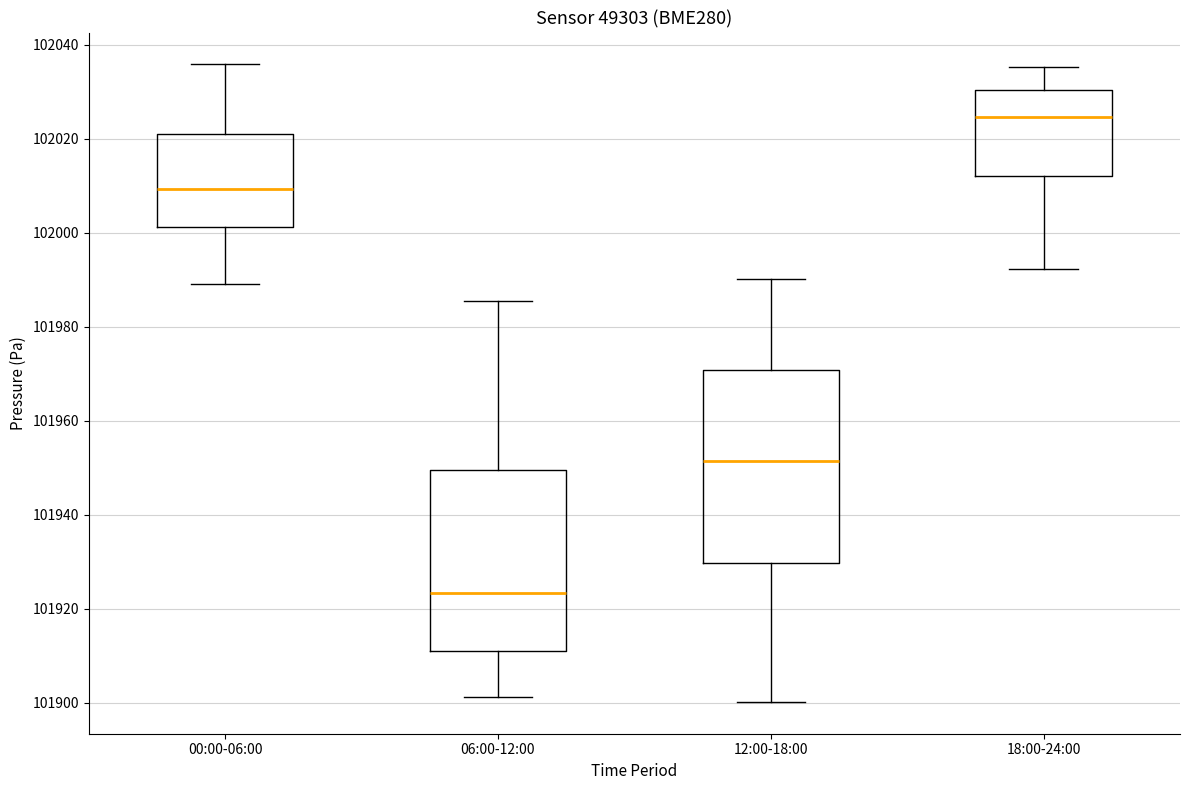

Which box's median line is the highest?

18:00-24:00